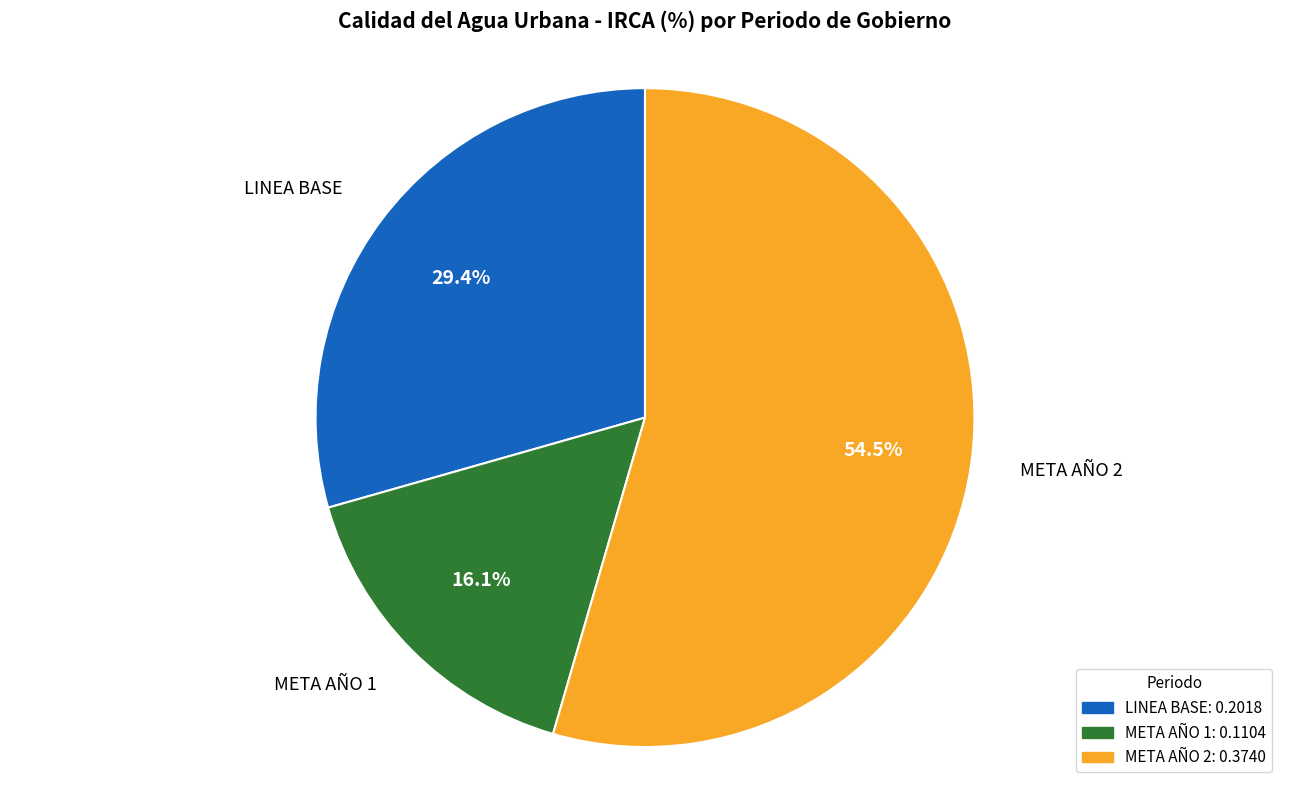

To the nearest percent, what portion does LINEA BASE represent?

29%